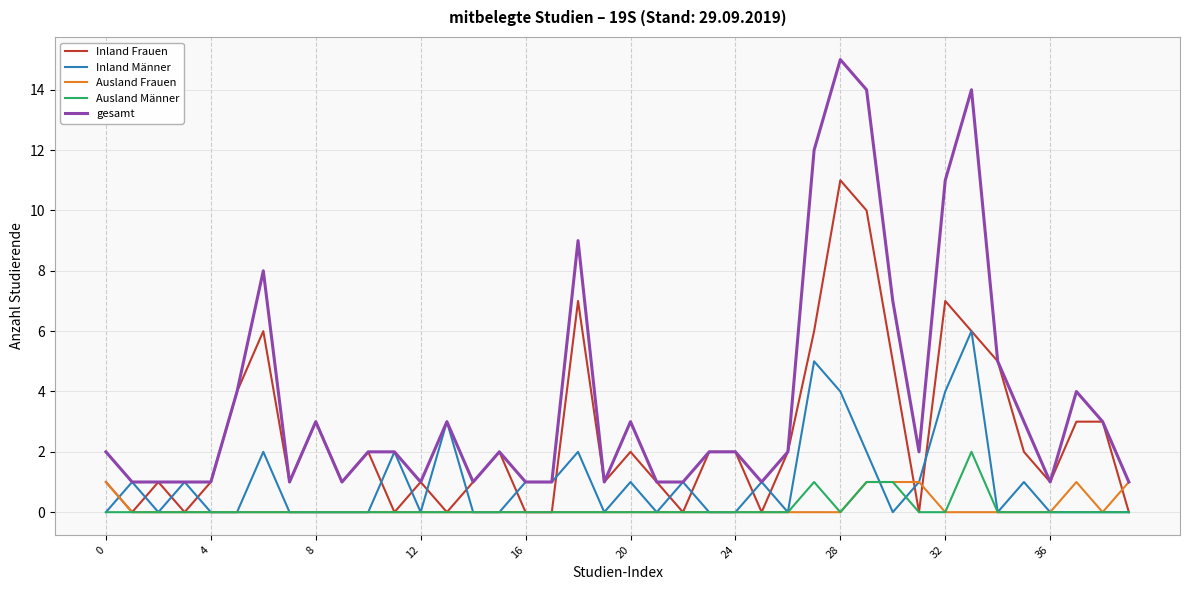

Reading left to right, list all the values displayed in this chart.

Inland Frauen: 1	0	1	0	1	4	6	1	3	1	2	0	1	0	1	2	0	0	7	1	2	1	0	2	2	0	2	6	11	10	5	0	7	6	5	2	1	3	3	0
Inland Männer: 0	1	0	1	0	0	2	0	0	0	0	2	0	3	0	0	1	1	2	0	1	0	1	0	0	1	0	5	4	2	0	1	4	6	0	1	0	0	0	0
Ausland Frauen: 1	0	0	0	0	0	0	0	0	0	0	0	0	0	0	0	0	0	0	0	0	0	0	0	0	0	0	0	0	1	1	1	0	0	0	0	0	1	0	1
Ausland Männer: 0	0	0	0	0	0	0	0	0	0	0	0	0	0	0	0	0	0	0	0	0	0	0	0	0	0	0	1	0	1	1	0	0	2	0	0	0	0	0	0
gesamt: 2	1	1	1	1	4	8	1	3	1	2	2	1	3	1	2	1	1	9	1	3	1	1	2	2	1	2	12	15	14	7	2	11	14	5	3	1	4	3	1